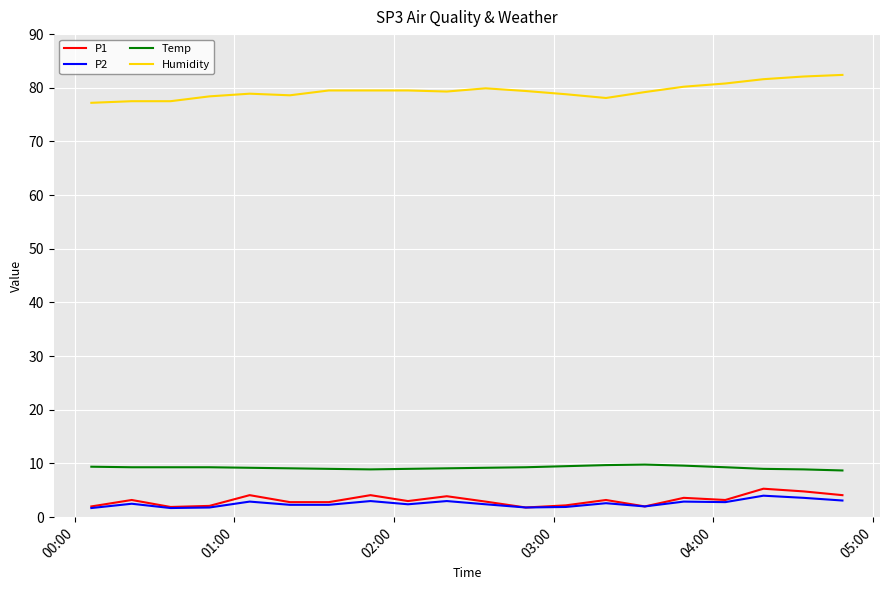

True or false: Temp and P1 intersect in this chart.

False